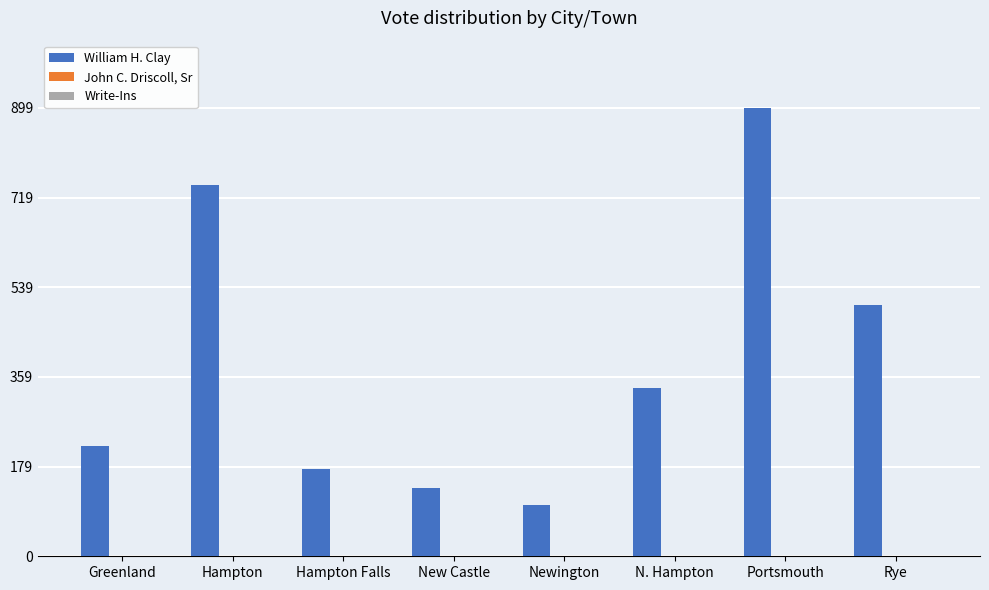

At which category is the sum across all series the highest?

Portsmouth